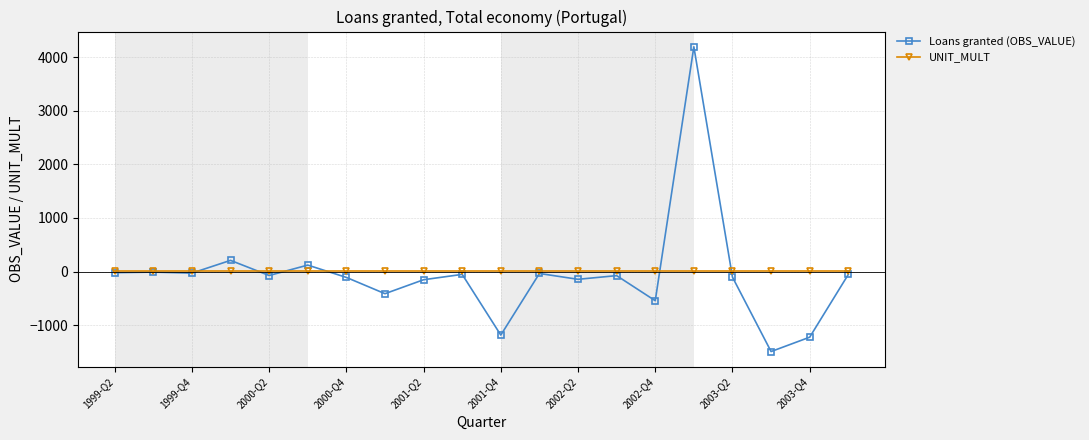

What is the value of the Loans granted (OBS_VALUE) point at the 19th from the left?

-1223.5